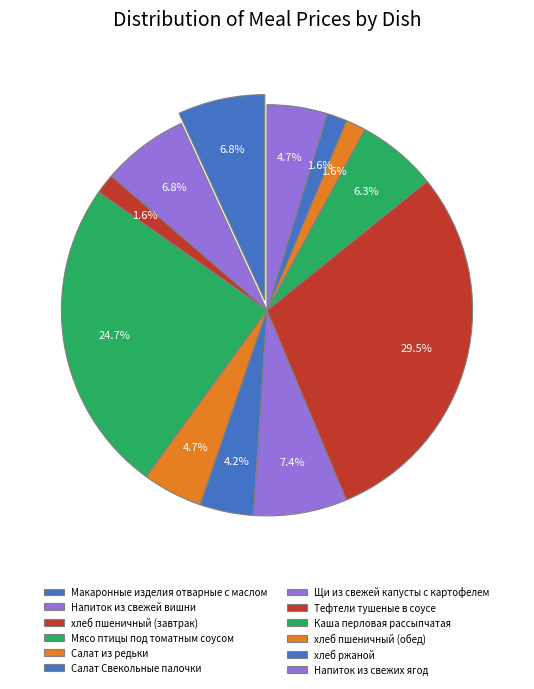

What is the smallest slice in the pie chart?

хлеб пшеничный (завтрак)